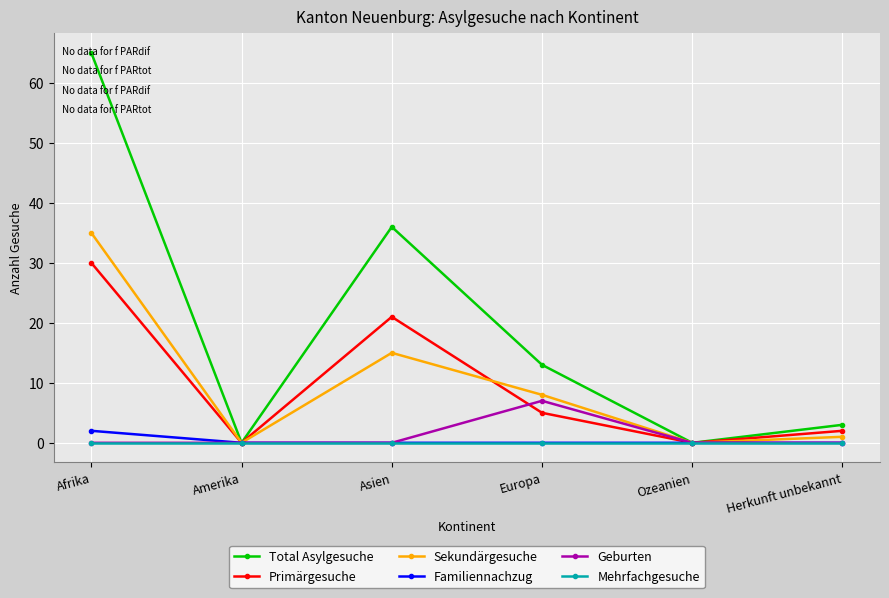

What is the sum of the Sekundärgesuche values at Afrika and Amerika?

35